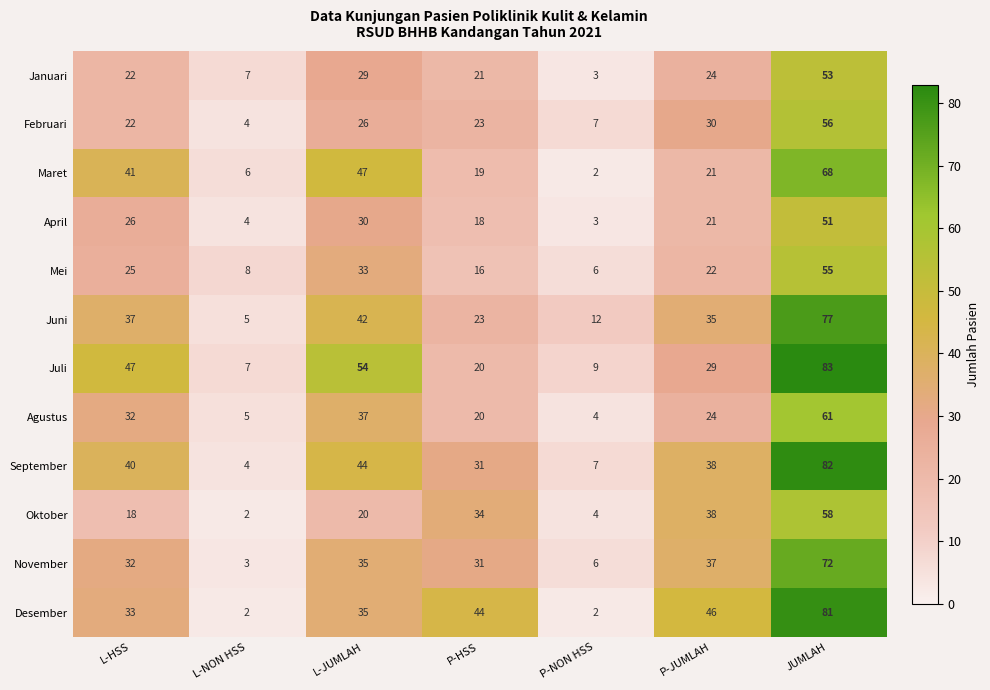

Which series has the largest total across all categories?

Juli